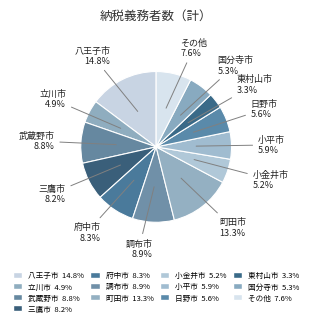

Approximately how many times larger is the value at 国分寺市 compared to 町田市?

0.4